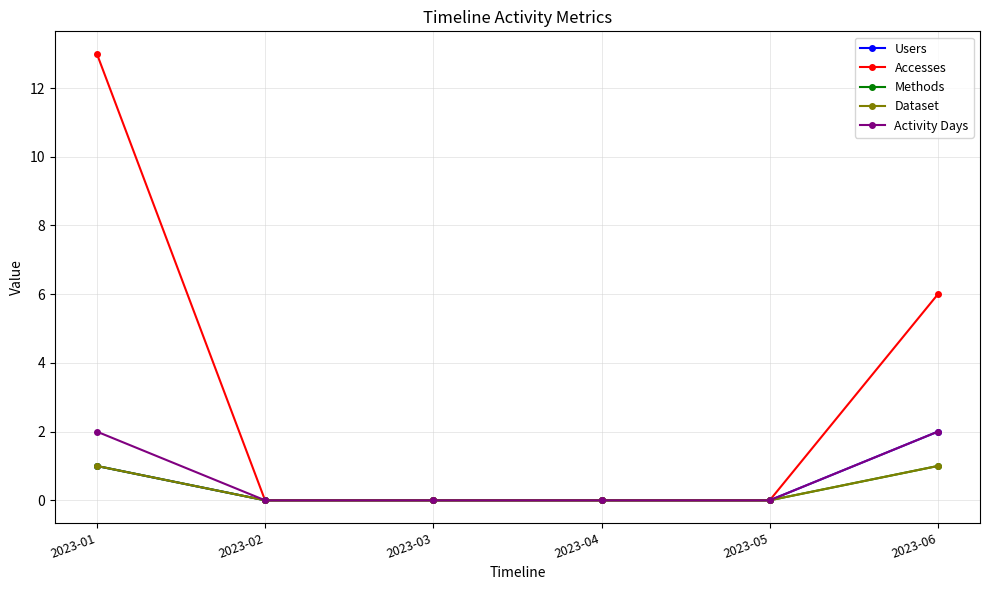

True or false: Dataset and Users cross at least once.

False